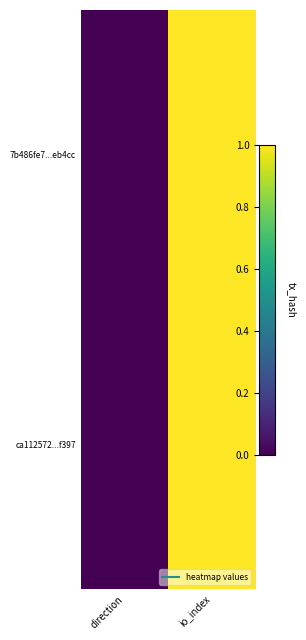

Which has a higher value, direction or io_index?

io_index